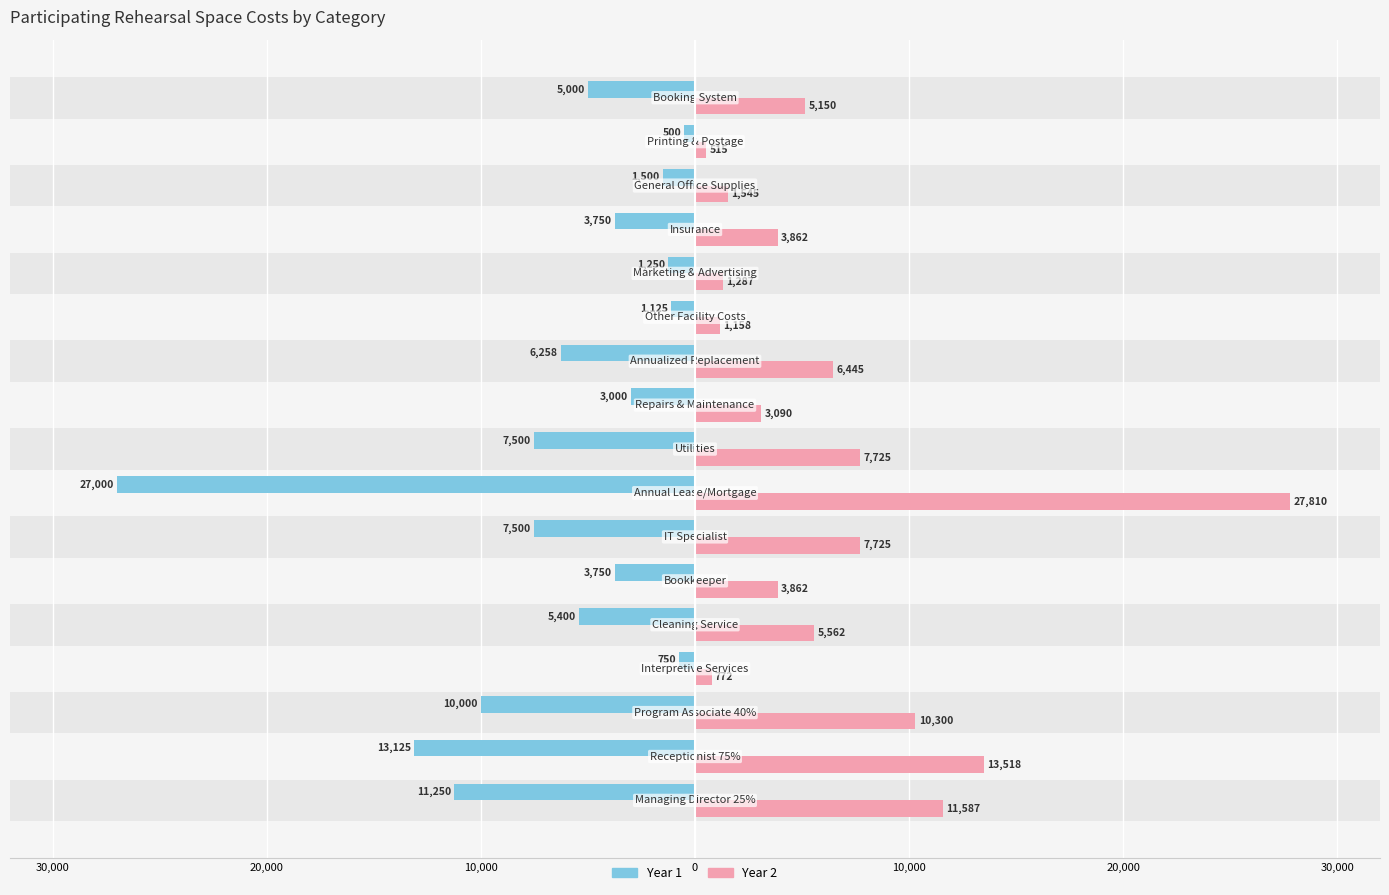

List the series in order of their peak value, highest first.

Year 2, Year 1